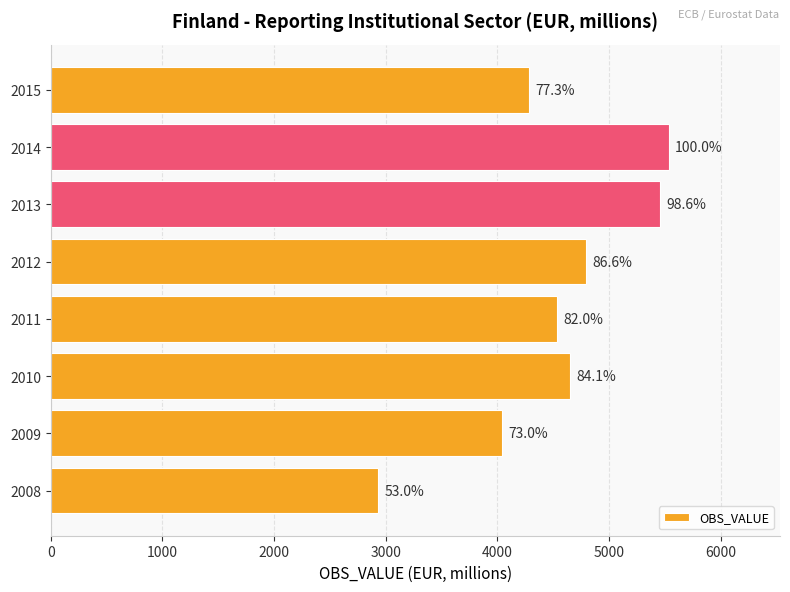

How many bars are there in total?

8